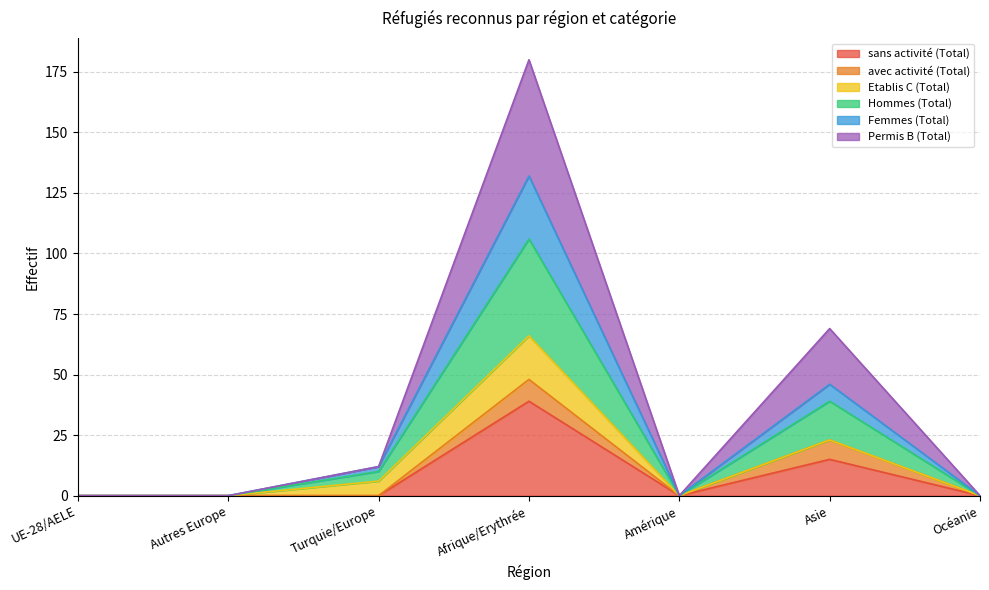

At which category is the sum across all series the highest?

Afrique/Erythrée